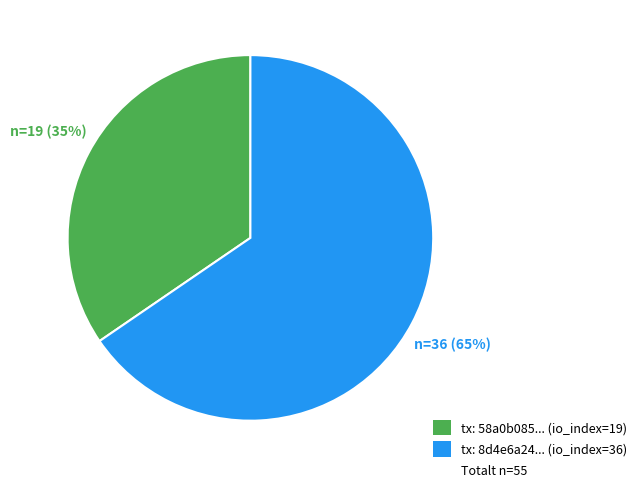

Is there a majority slice in this chart?

Yes